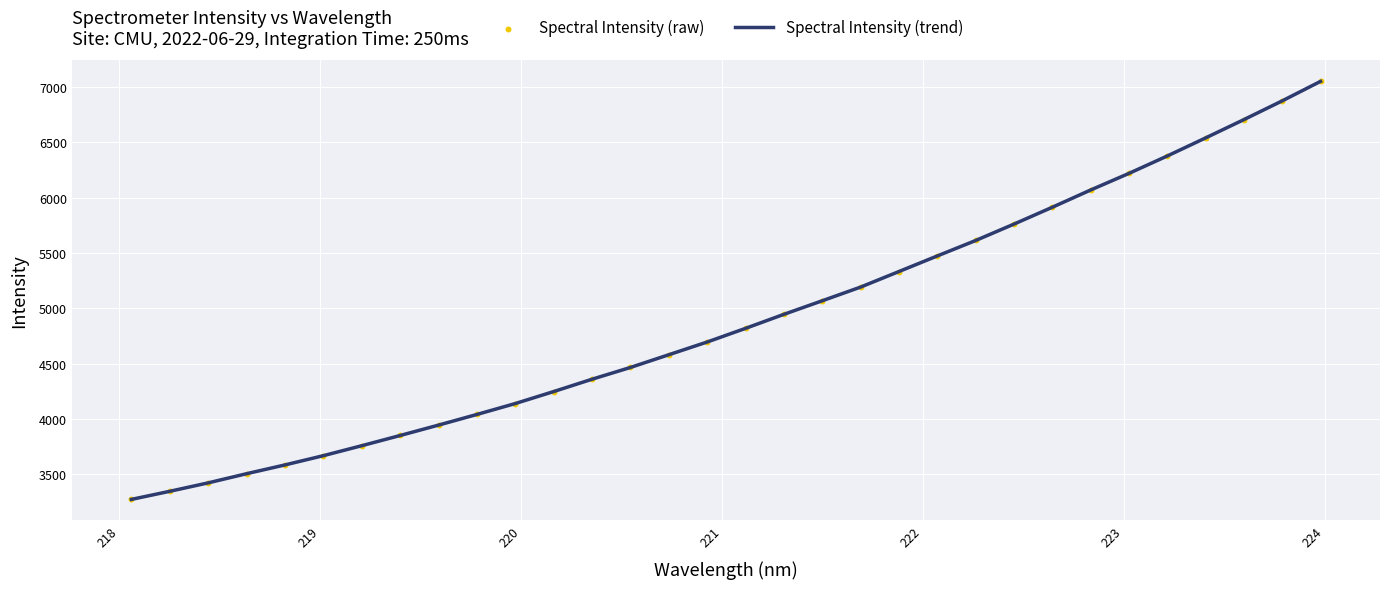

What is the greatest value displayed?

7048.7